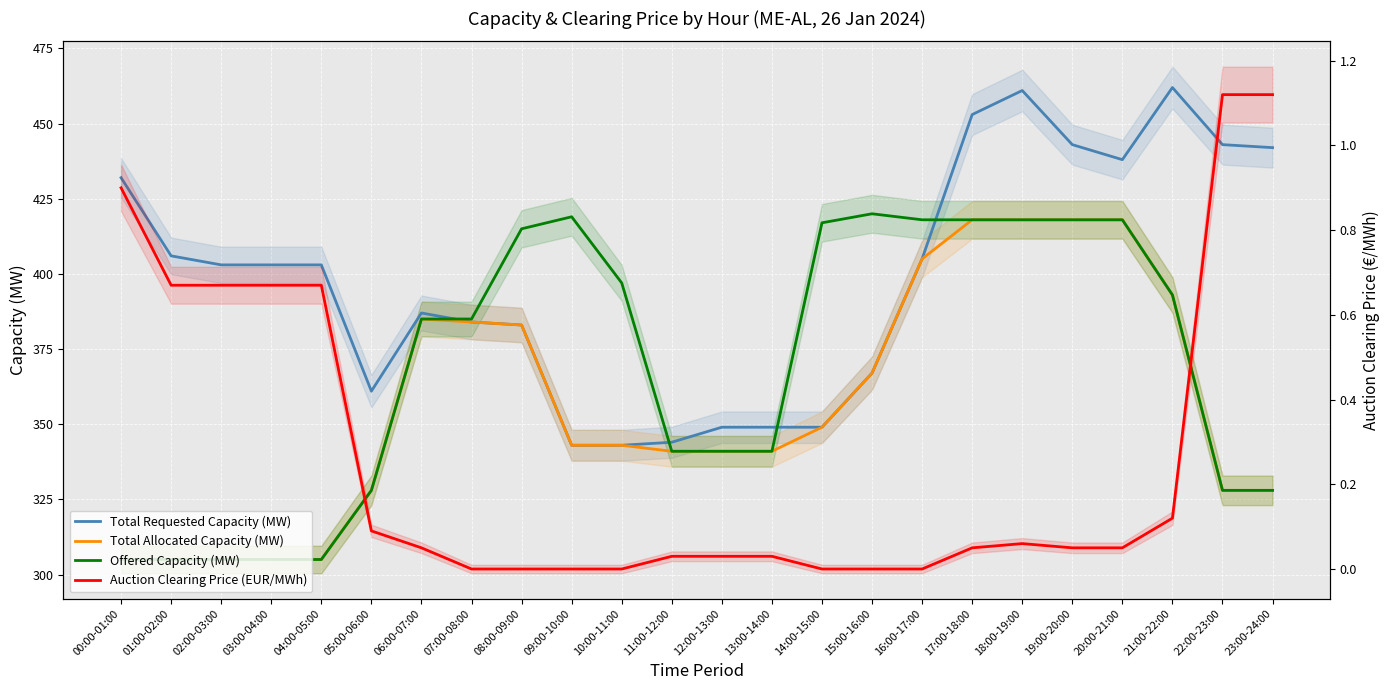

What is the value of the Offered Capacity (MW) point at the 11th from the left?

397.0